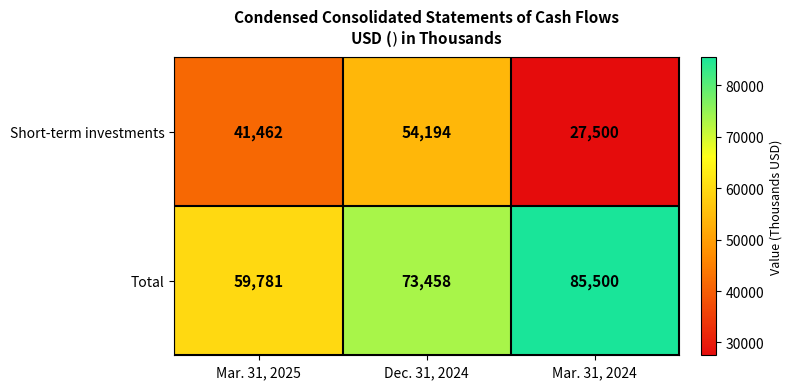

Reading left to right, transcribe all the data shown in this chart.

Short-term investments: Mar. 31, 2025=41462	Dec. 31, 2024=54194	Mar. 31, 2024=27500
Total: Mar. 31, 2025=59781	Dec. 31, 2024=73458	Mar. 31, 2024=85500